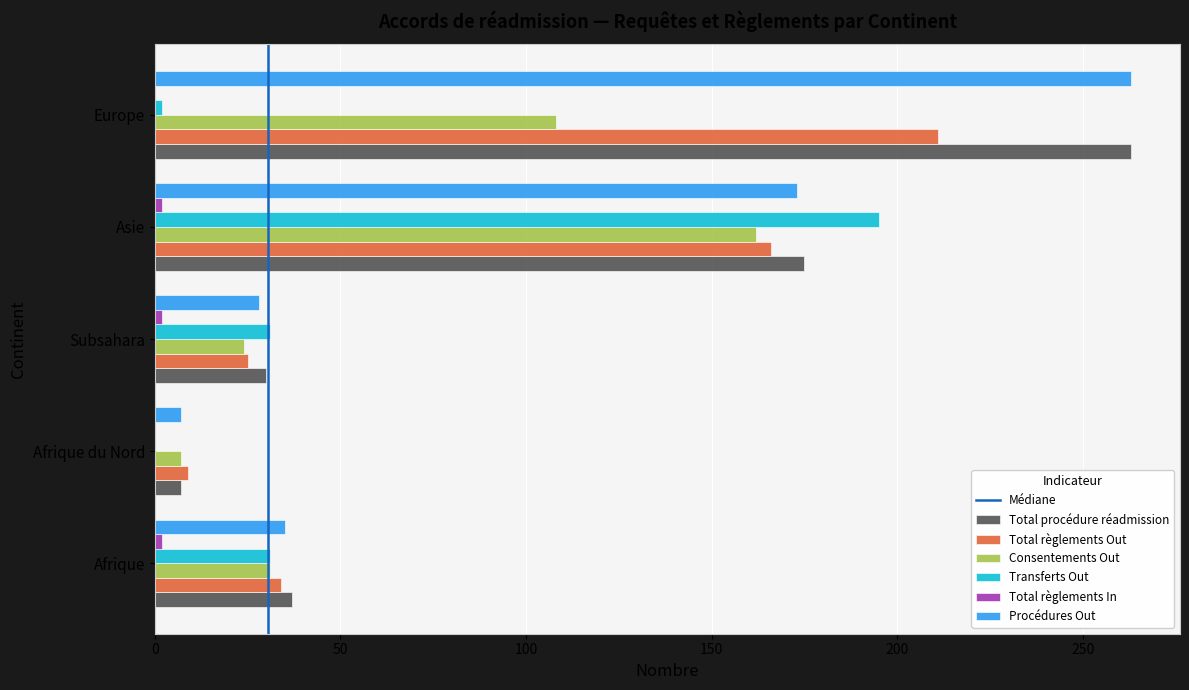

Is the value of Total règlements Out at Asie greater than the value of Total procédure réadmission at Afrique du Nord?

Yes